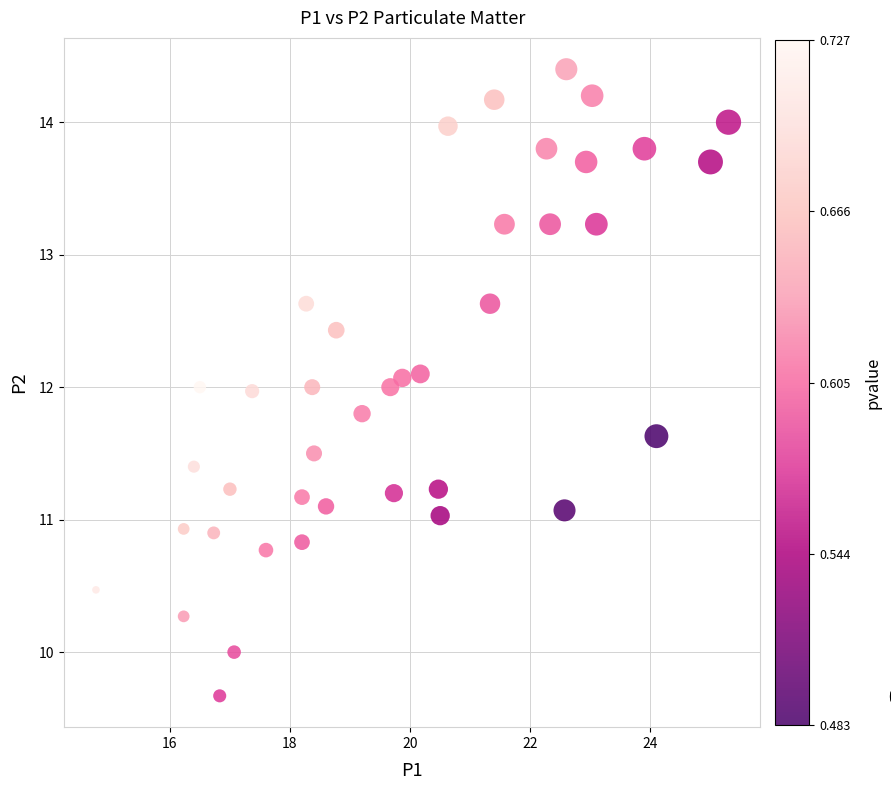

What is the range of X values (max minus min)?

10.5